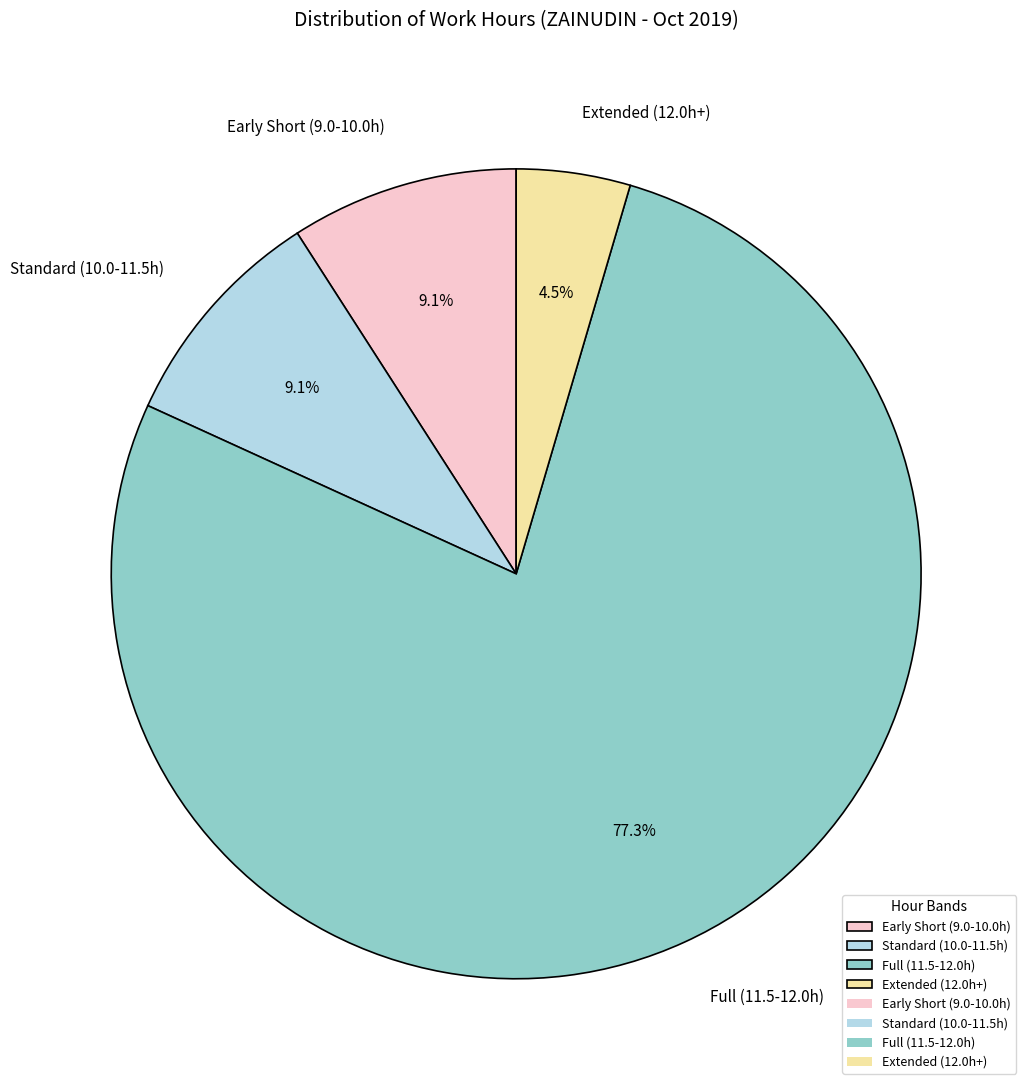

What is the ratio of the value at Early Short (9.0-10.0h) to the value at Standard (10.0-11.5h)?

1.0